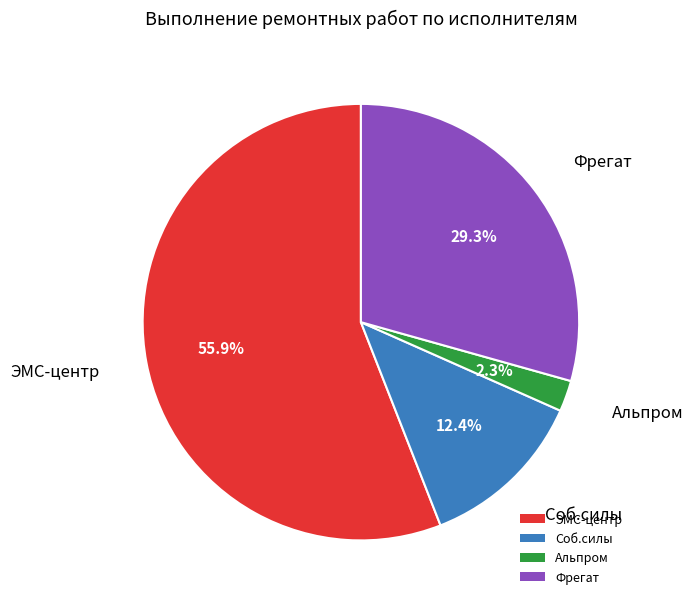

To the nearest percent, what is the difference between the largest and smallest slice percentages?

54%